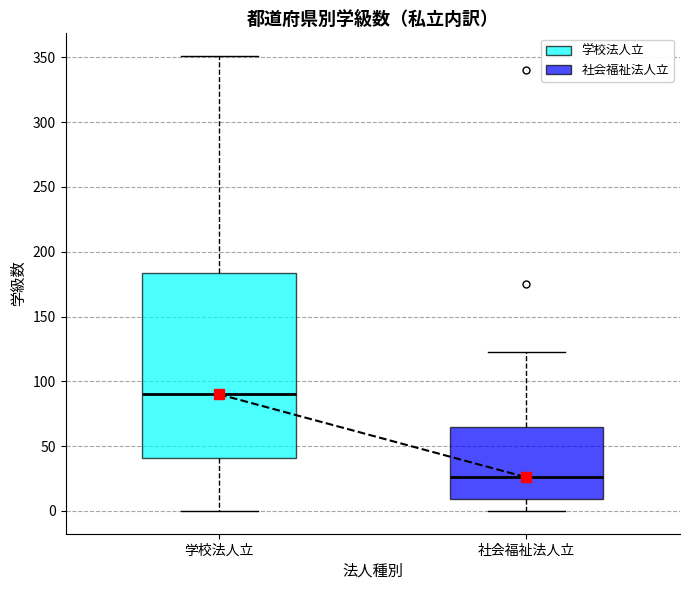

Where does the median line of the box for 学校法人立 sit on the y-axis? The values are not printed on the chart, so give them approximately, as read against the axis.

90